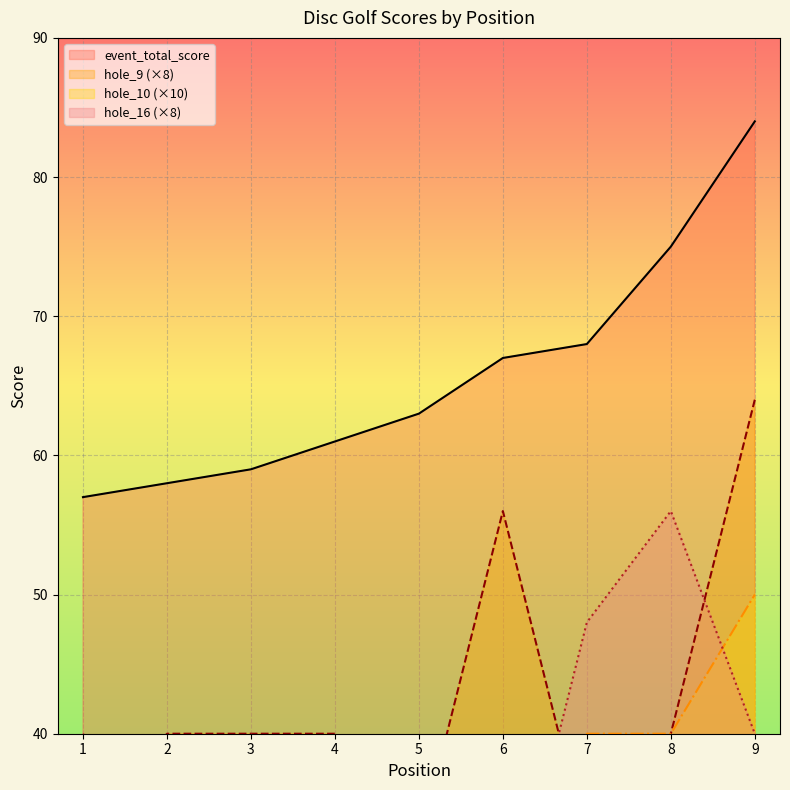

Between 5 and 4, which is larger?

5